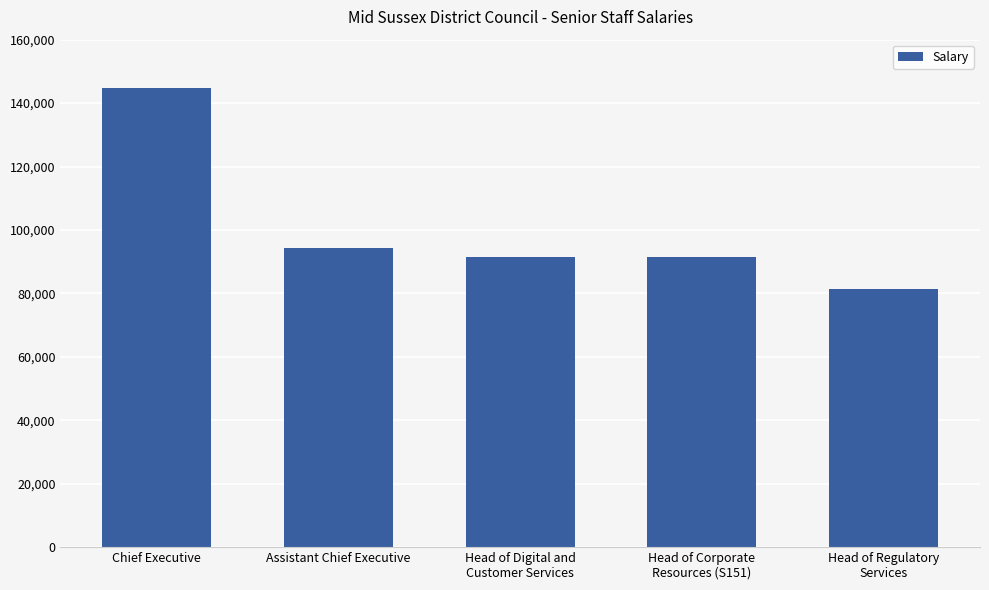

What is the maximum value shown in the chart?

144658